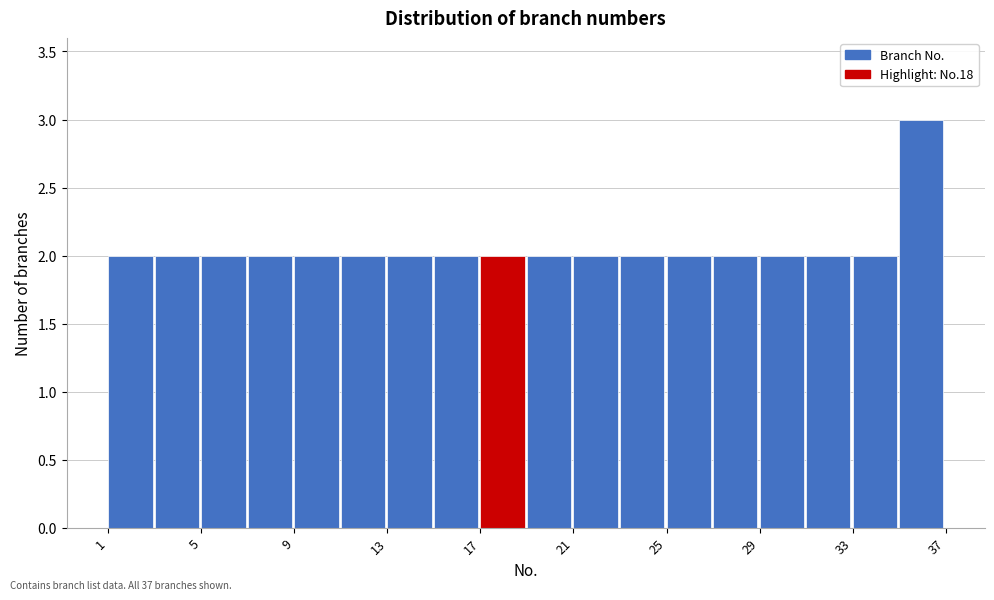

Reading left to right, list every bar in this chart as the range it spans on the x-axis followed by its height. The values are not printed on the chart, so give them approximately, as read against the axis.

1 to 3: 2
3 to 5: 2
5 to 7: 2
7 to 9: 2
9 to 11: 2
11 to 13: 2
13 to 15: 2
15 to 17: 2
17 to 19: 2
19 to 21: 2
21 to 23: 2
23 to 25: 2
25 to 27: 2
27 to 29: 2
29 to 31: 2
31 to 33: 2
33 to 35: 2
35 to 37: 3